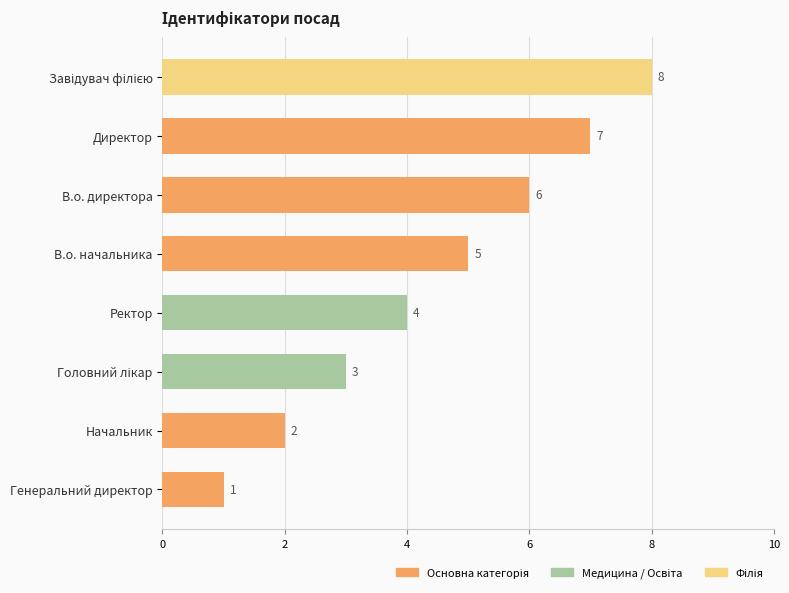

The value at Начальник is 3. True or false?

False